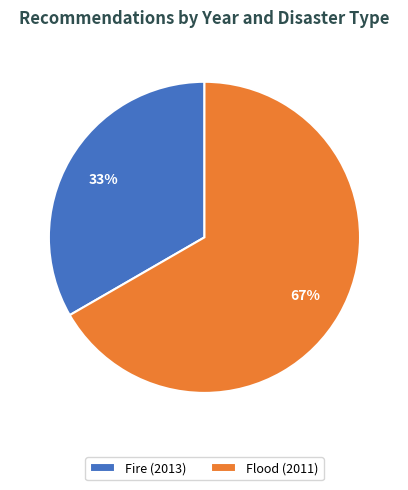

Which category has the biggest portion of the pie?

Flood (2011)